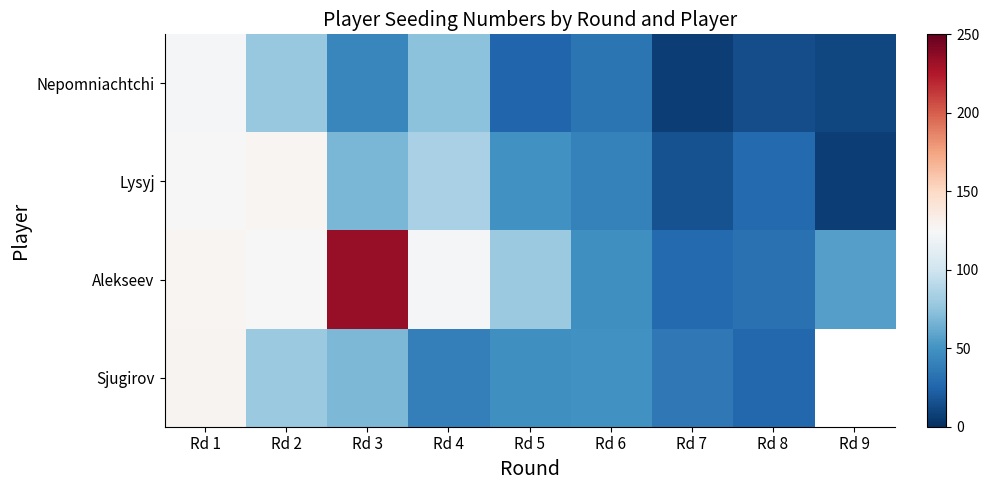

Where is Nepomniachtchi nearest to the value 65?

Rd 4